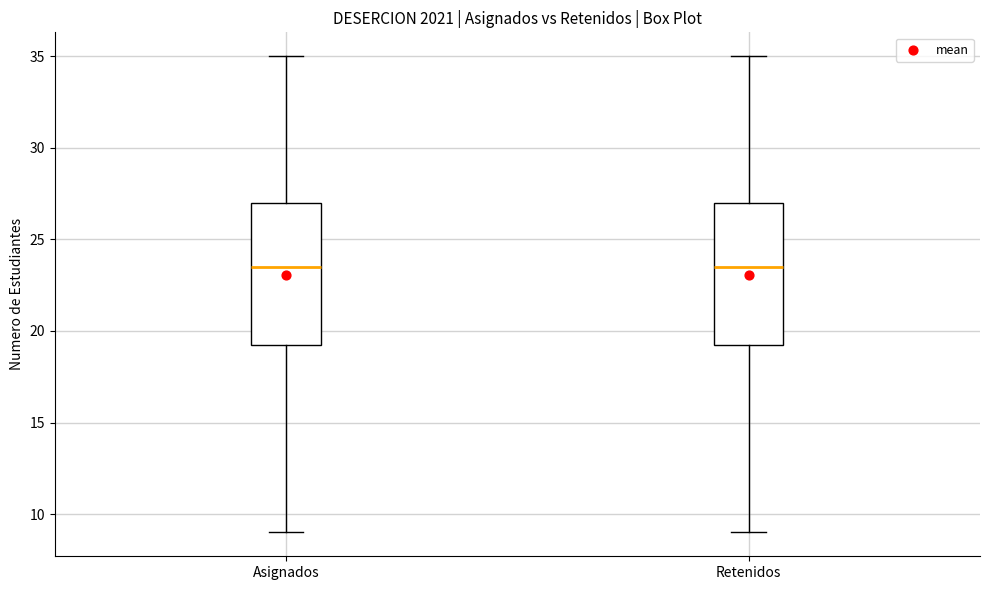

Where is the upper edge of the box for Retenidos on the y-axis? The values are not printed on the chart, so give them approximately, as read against the axis.

27.0